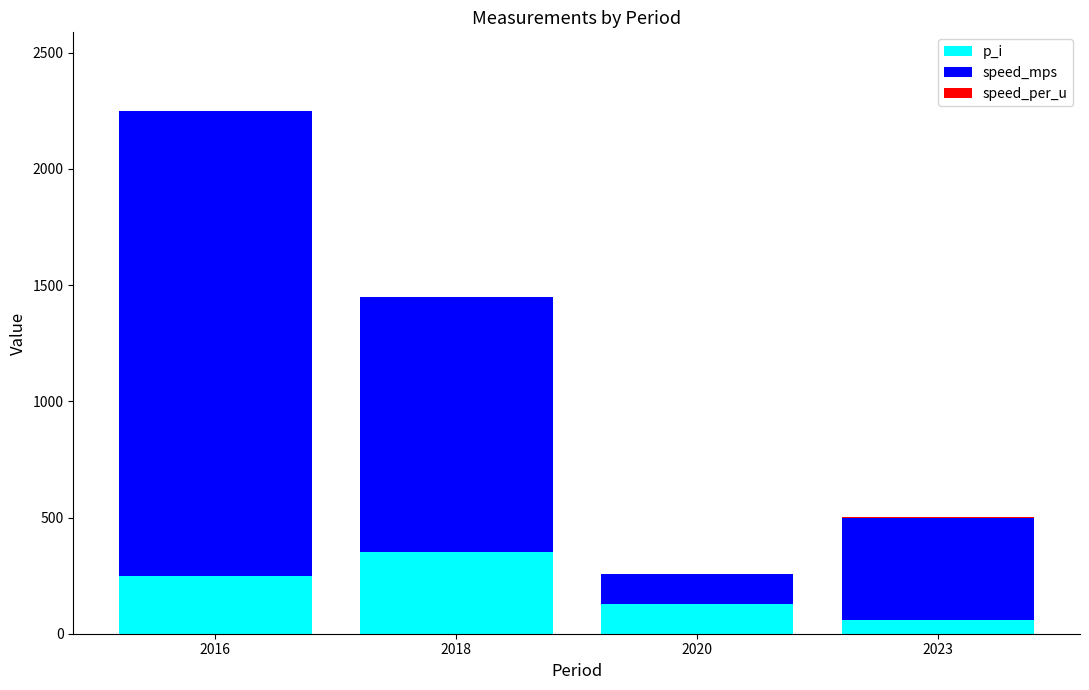

At which label does p_i reach its peak?

2018